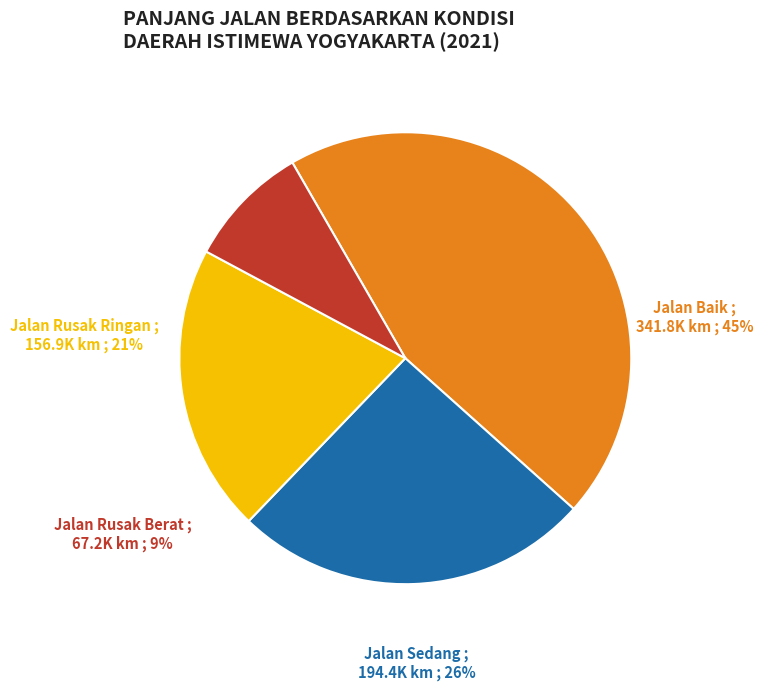

What percentage is the Jalan Rusak Berat slice, to the nearest percent?

9%